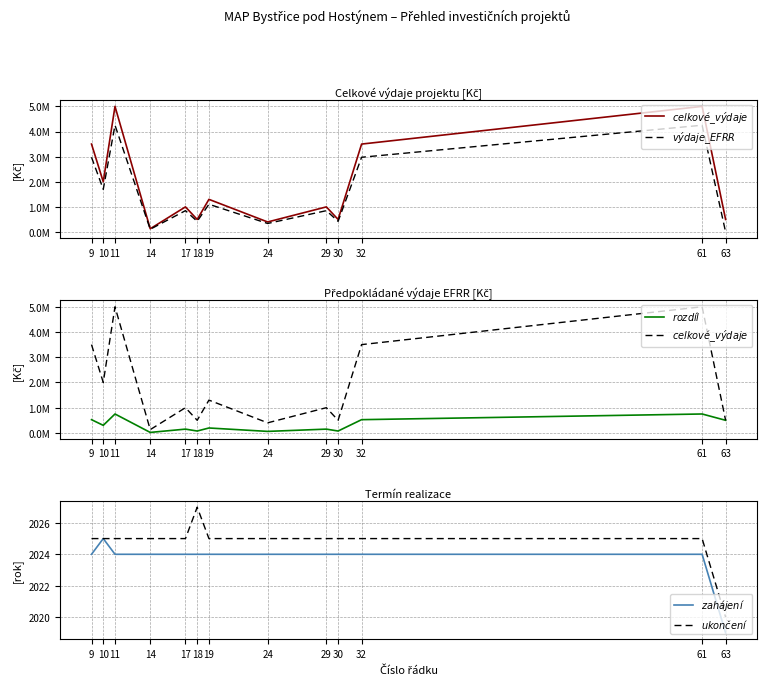

The value of $výdaje\_EFRR$ at 29 is 1267179. True or false?

False